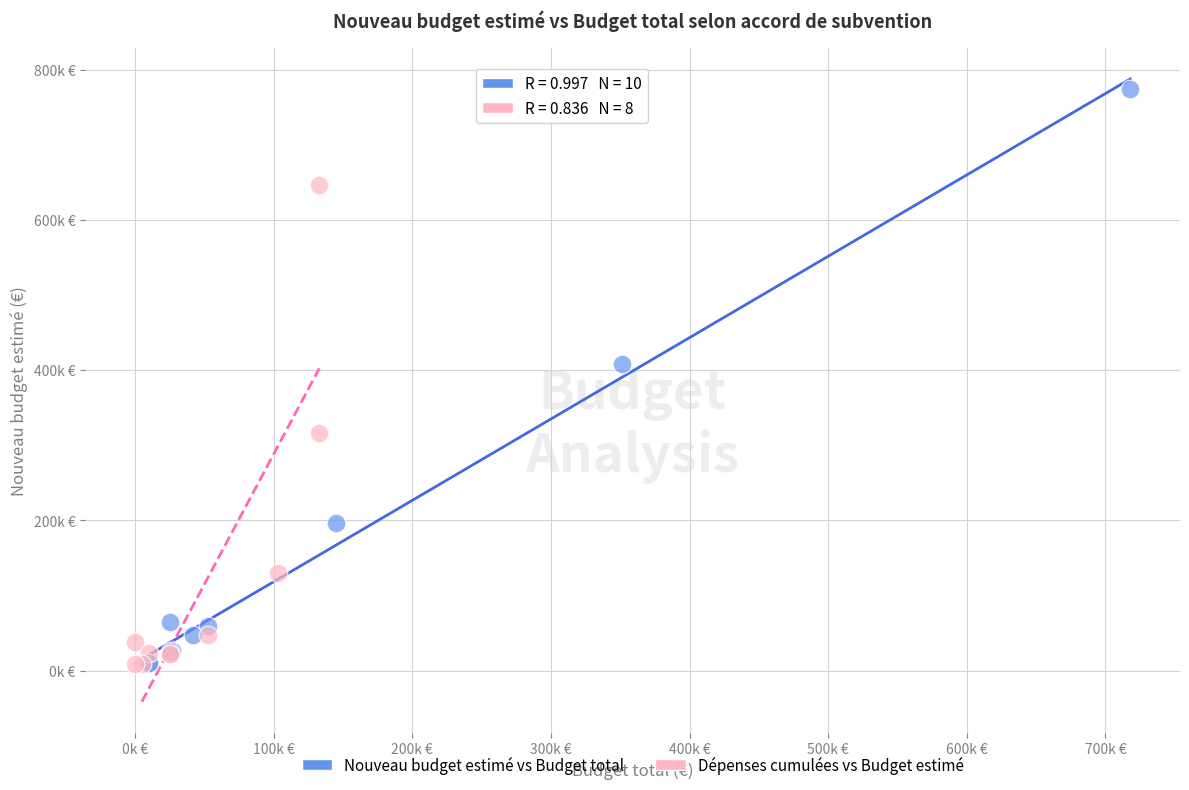

Which series has the widest spread of Y values?

Nouveau budget estimé vs Budget total